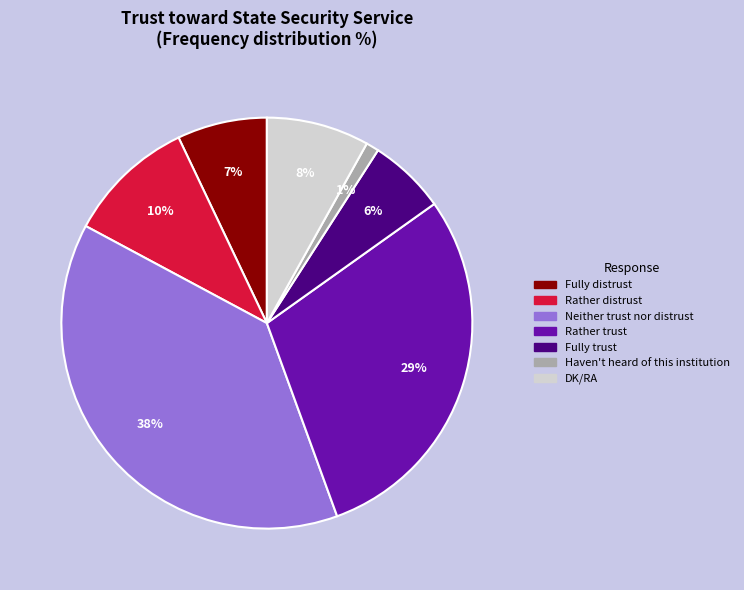

To the nearest percent, what portion does Rather trust represent?

29%